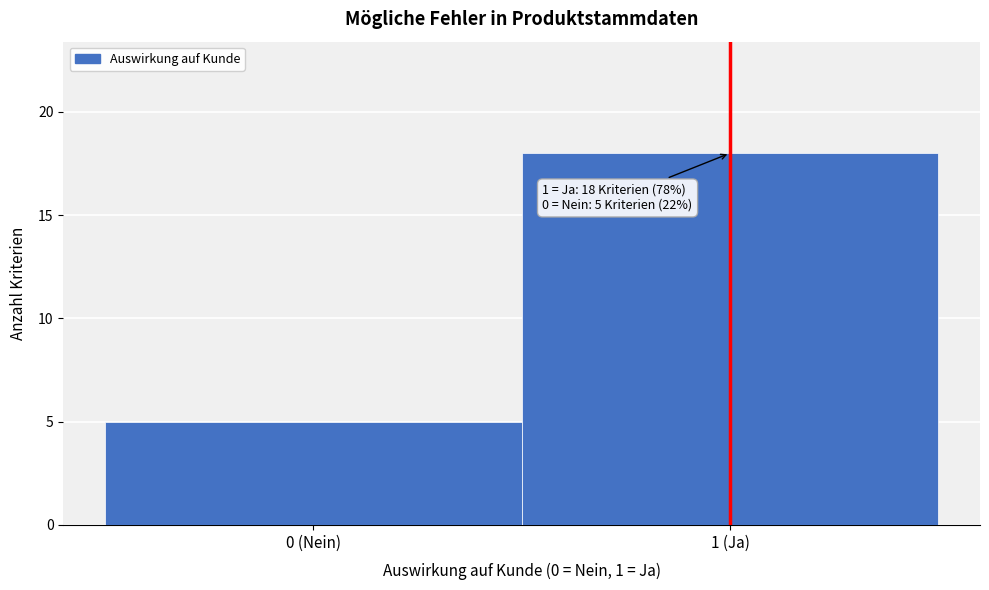

Reading left to right, transcribe all the data shown in this chart.

0 (Nein)=5	1 (Ja)=18